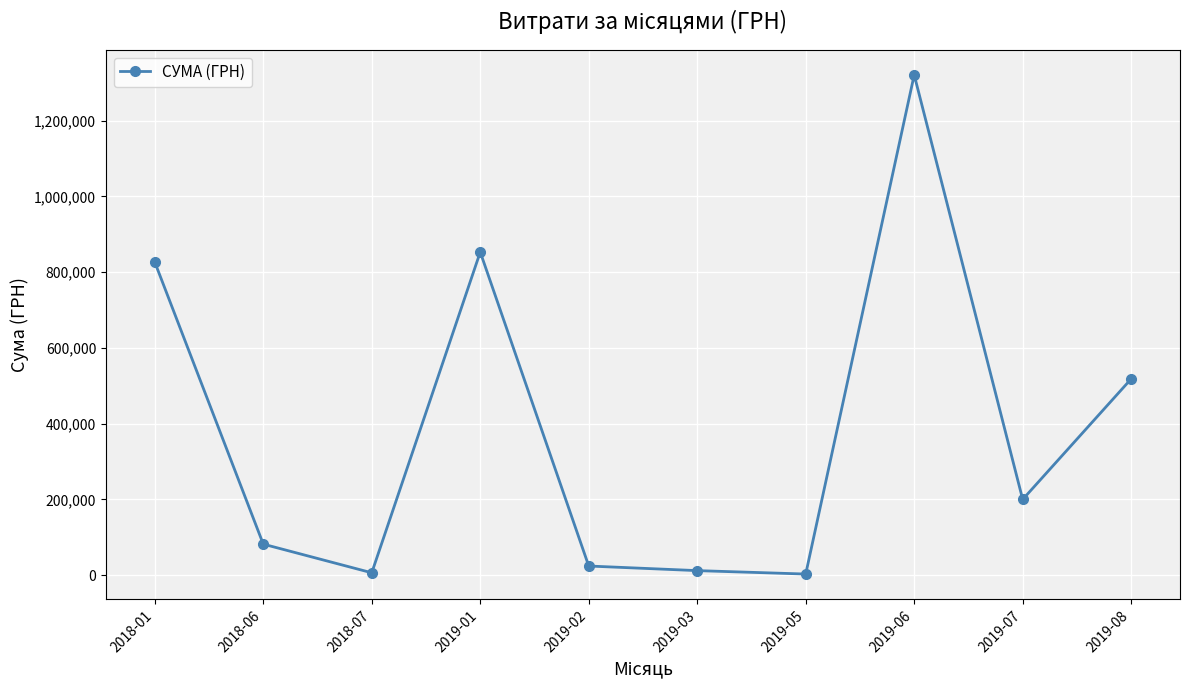

What is the maximum value shown in the chart?

1320910.0